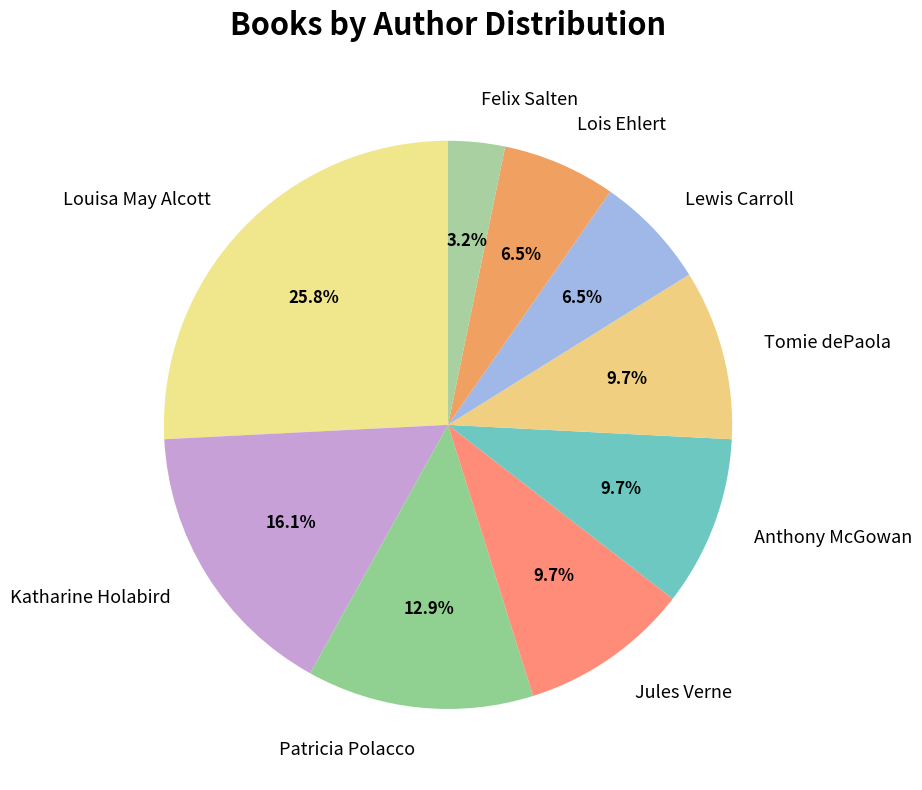

What is the largest slice in the pie chart?

Louisa May Alcott